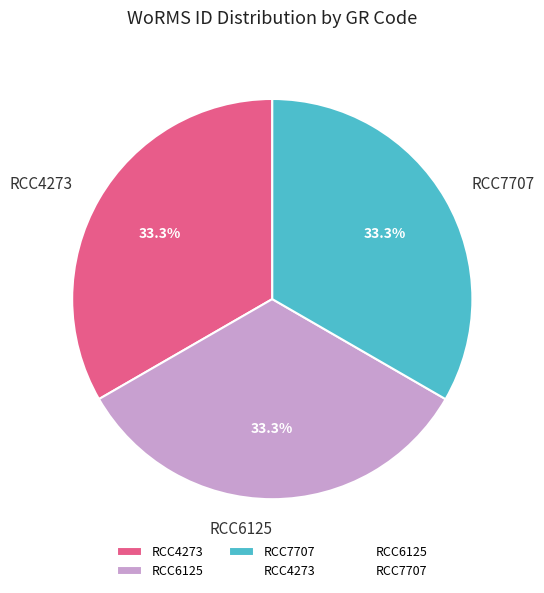

To the nearest percent, what is the average slice percentage?

33%